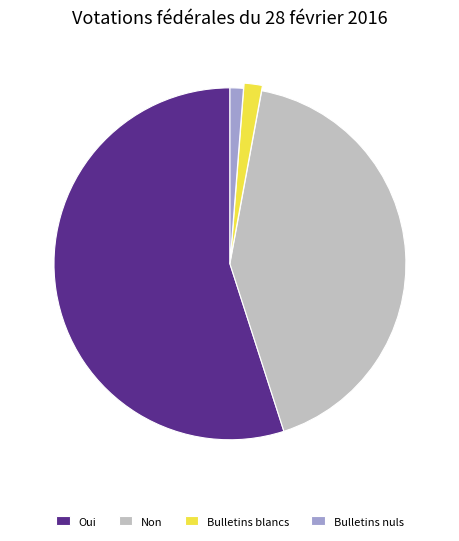

Which slice is the largest?

Oui